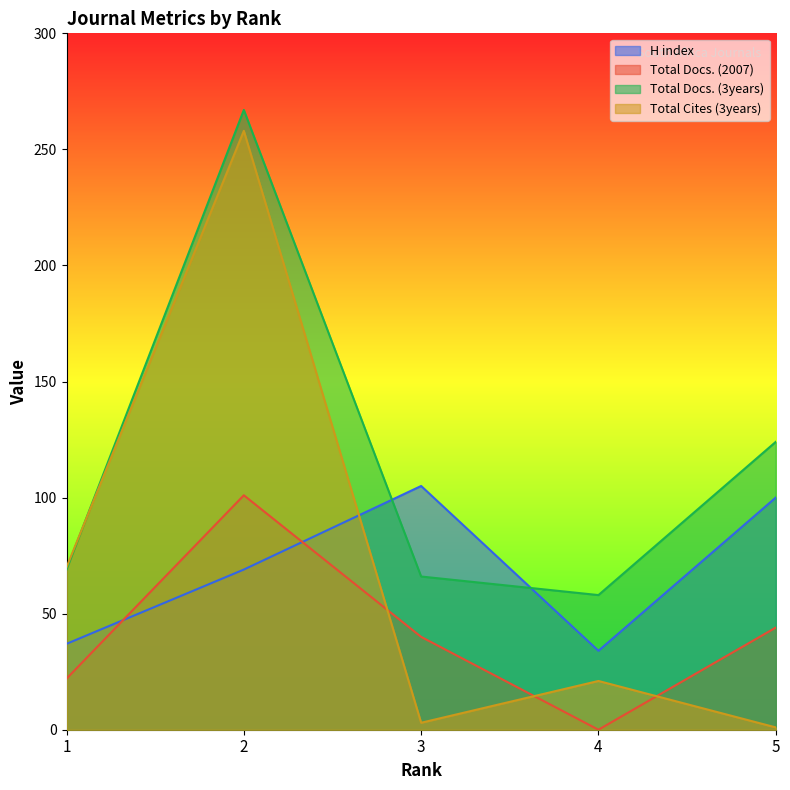

The H index series shows 100 at 5. True or false?

True